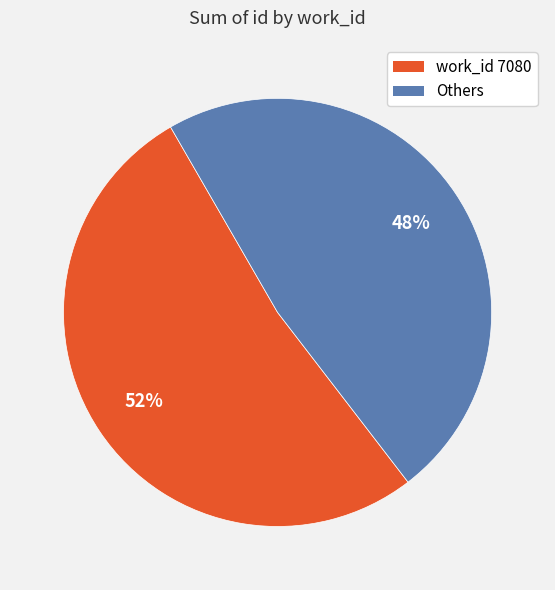

To the nearest percent, what is the difference between the largest and smallest slice percentages?

4%